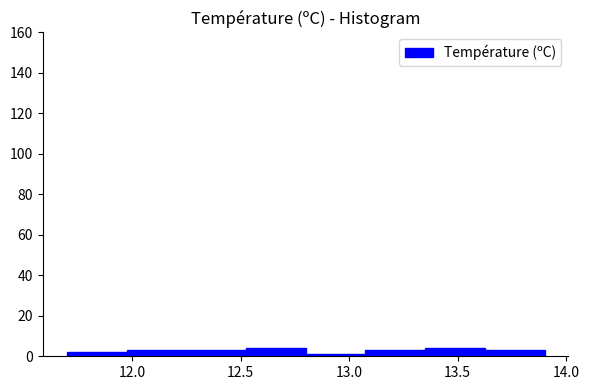

Reading left to right, list every bar in this chart as the range it spans on the x-axis followed by its height. Neither the bar edges nor the heights are printed on the chart, so give them approximately, as read against the axes.

11.700 to 11.975: 2
11.975 to 12.250: 4
12.250 to 12.525: 4
12.525 to 12.800: 4
12.800 to 13.075: under 2
13.075 to 13.350: 4
13.350 to 13.625: 4
13.625 to 13.900: 4